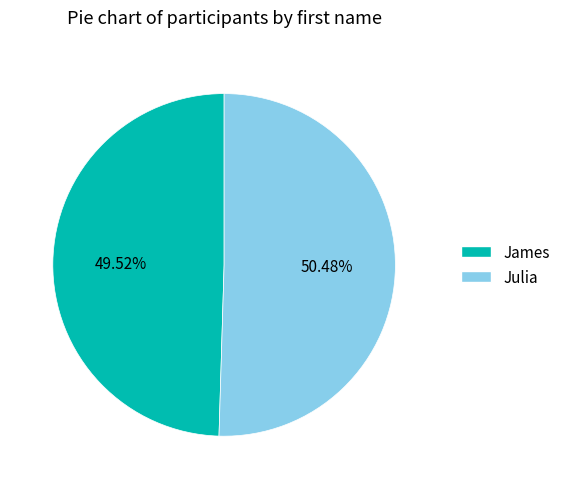

Which slice is the smallest?

James